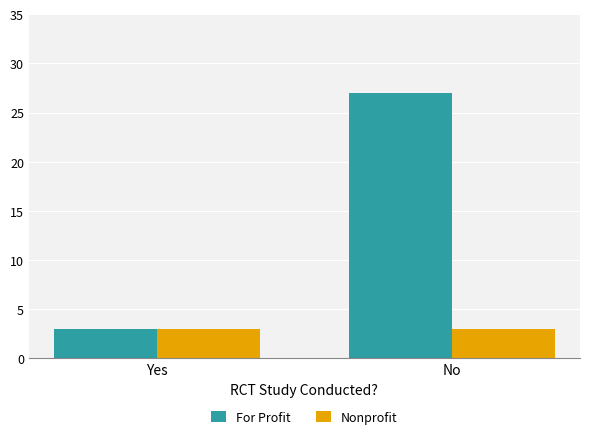

At which label does For Profit reach its peak?

No